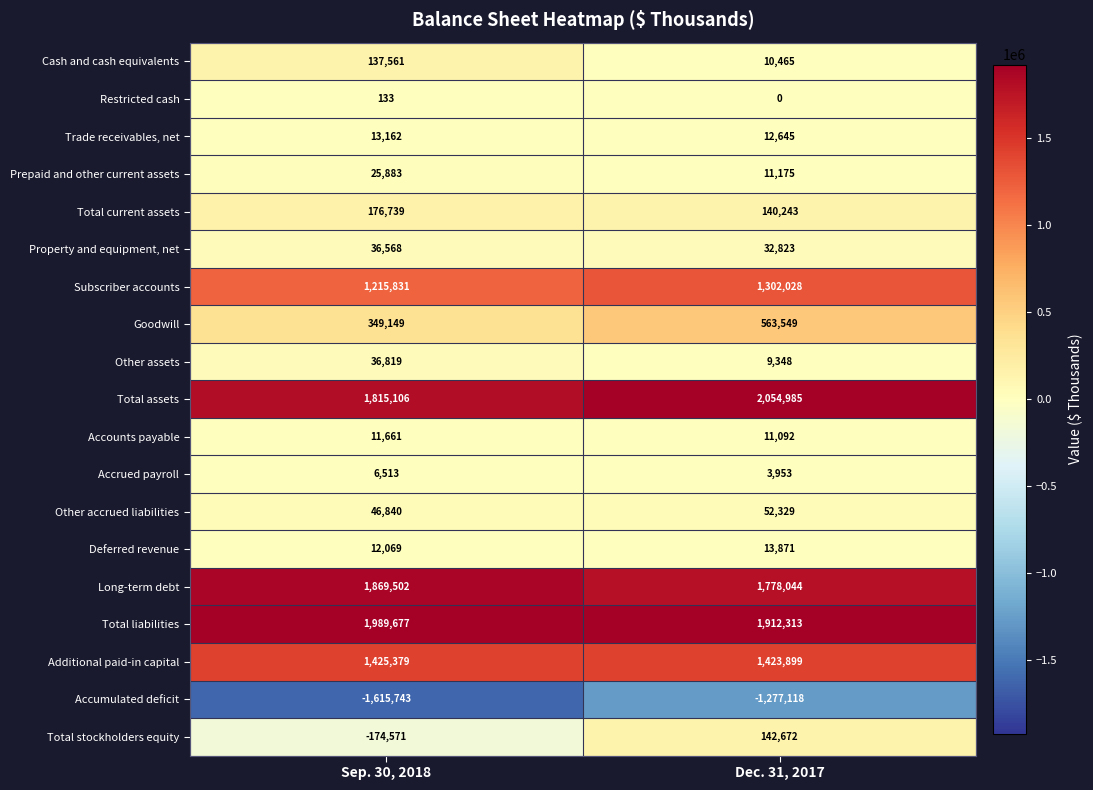

How many series are shown in this chart?

19